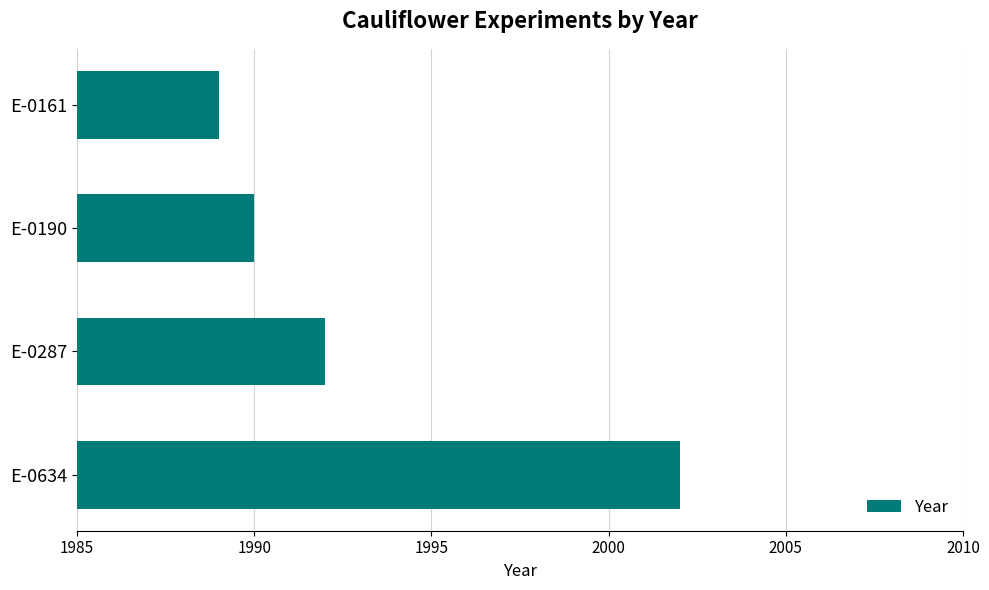

Where is the data nearest to the value 1995?

E-0287